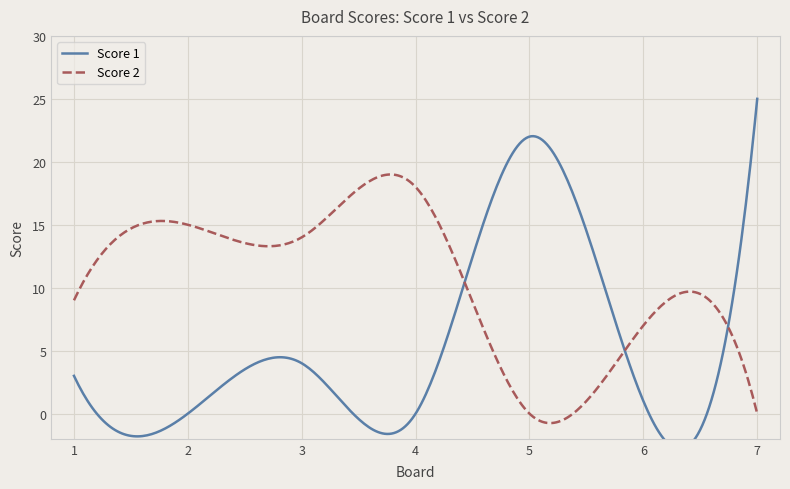

Reading left to right, transcribe all the data shown in this chart.

Score 1: 1=3	2=0	3=4	4=0	5=22	6=1	7=25
Score 2: 1=9	2=15	3=14	4=18	5=0	6=7	7=0